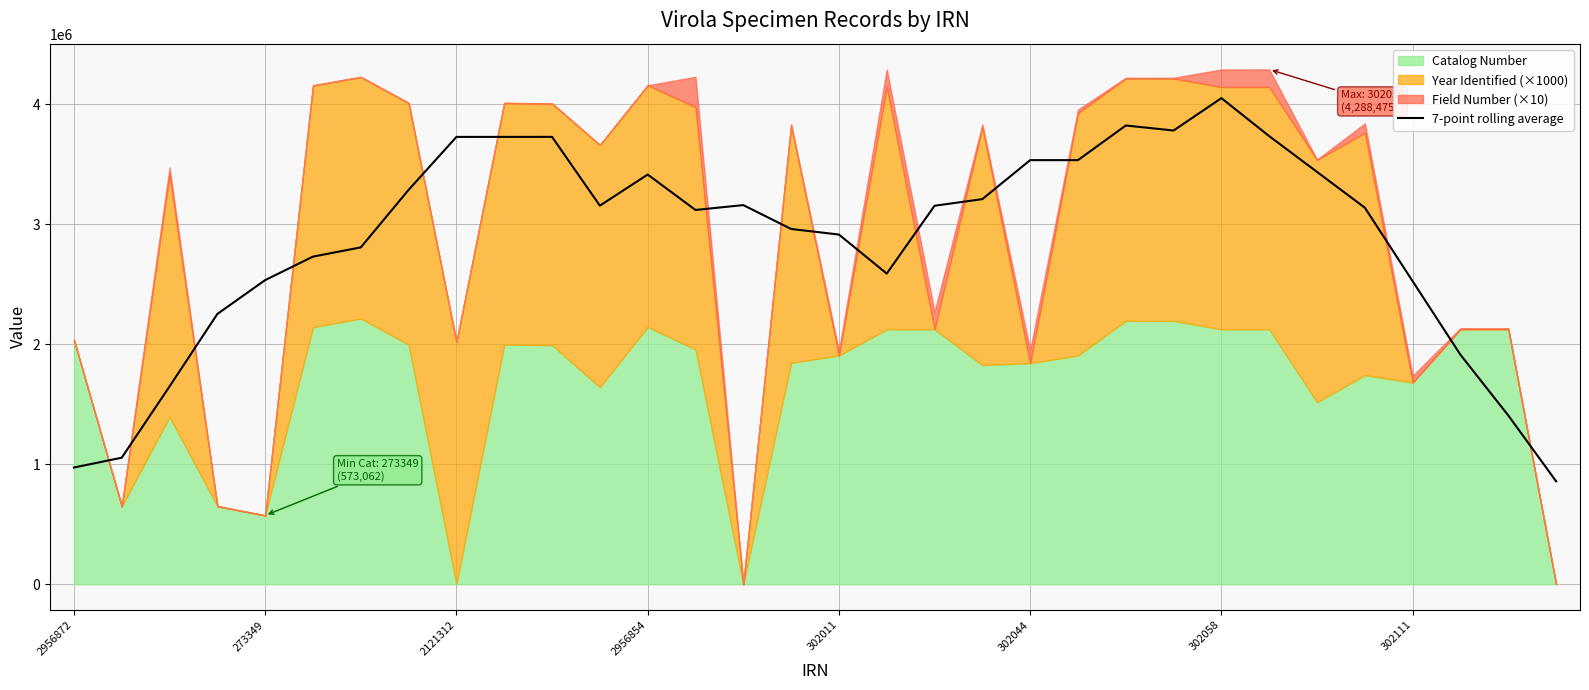

The 7-point rolling average series shows 975463.7 at 302044. True or false?

False